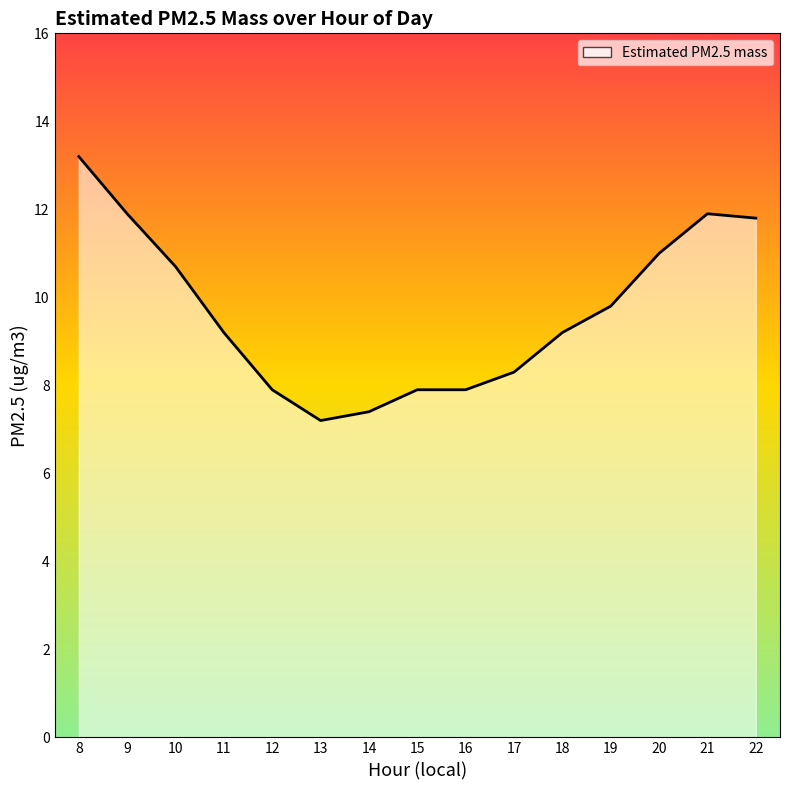

What is the change in value from 14 to 21?

+4.5